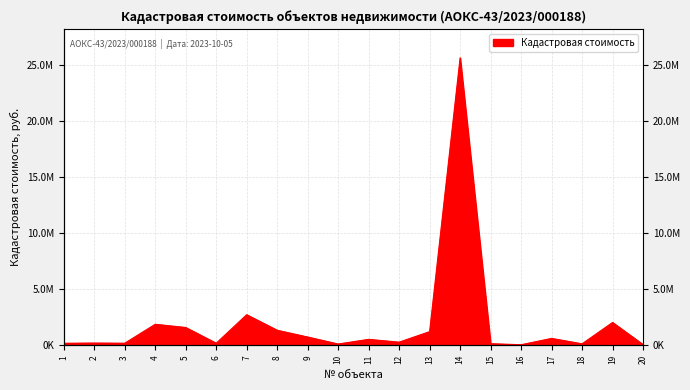

Does the chart display data point markers on the line(s)?

No